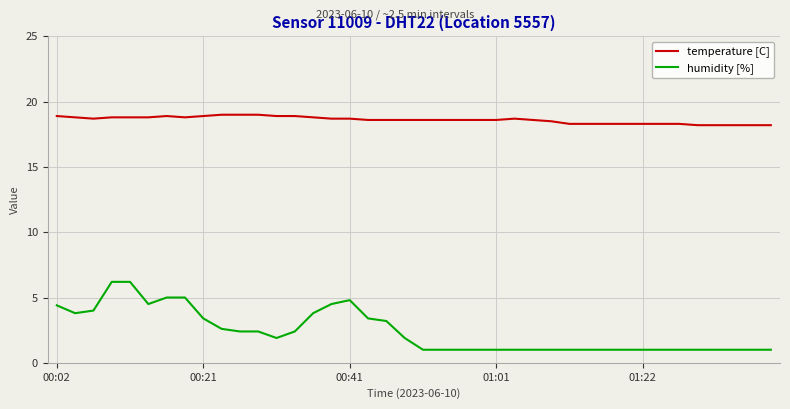

List the series in order of their peak value, lowest first.

humidity [%], temperature [C]